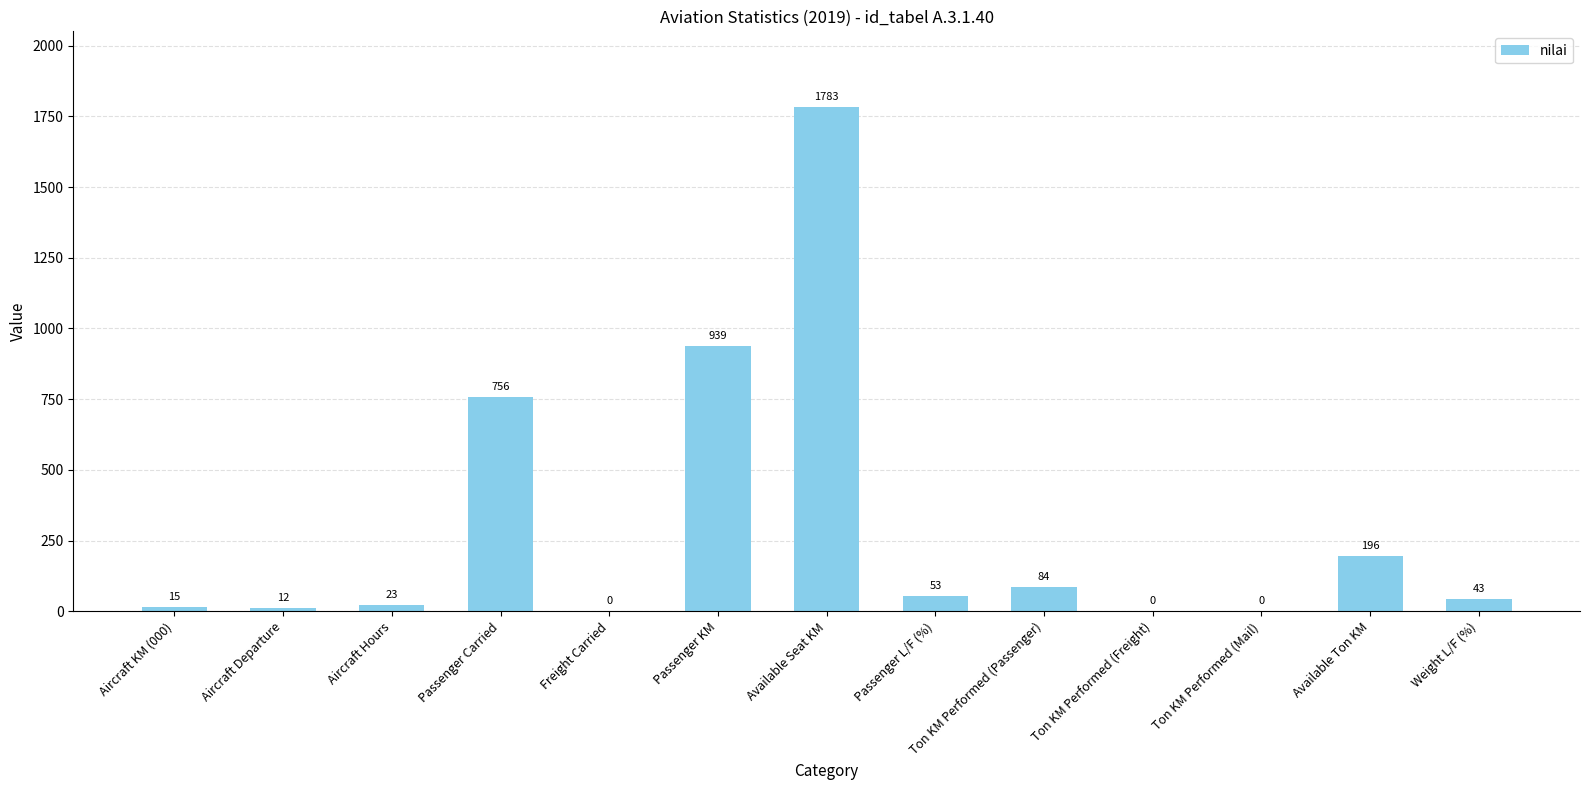

Reading left to right, transcribe all the data shown in this chart.

Aircraft KM (000)=15	Aircraft Departure=12	Aircraft Hours=23	Passenger Carried=756	Freight Carried=0	Passenger KM=939	Available Seat KM=1783	Passenger L/F (%)=53	Ton KM Performed (Passenger)=84	Ton KM Performed (Freight)=0	Ton KM Performed (Mail)=0	Available Ton KM=196	Weight L/F (%)=43